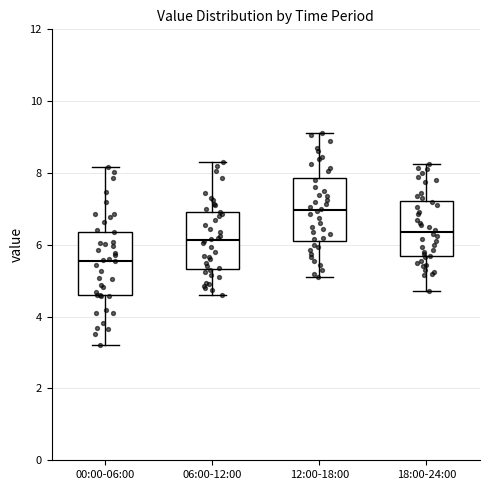

Which box's median line is the lowest?

00:00-06:00